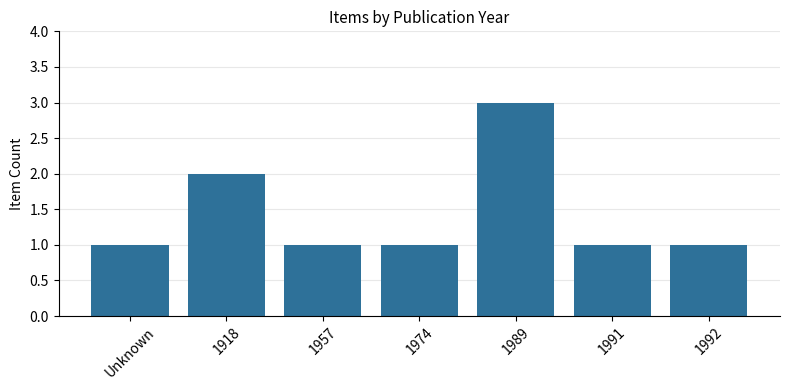

What is the maximum value shown in the chart?

3